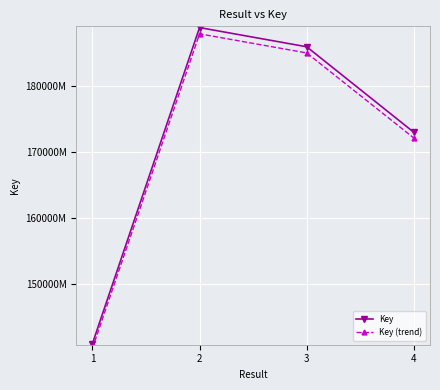

Is the value of Key at 2 greater than the value of Key (trend) at 1?

Yes